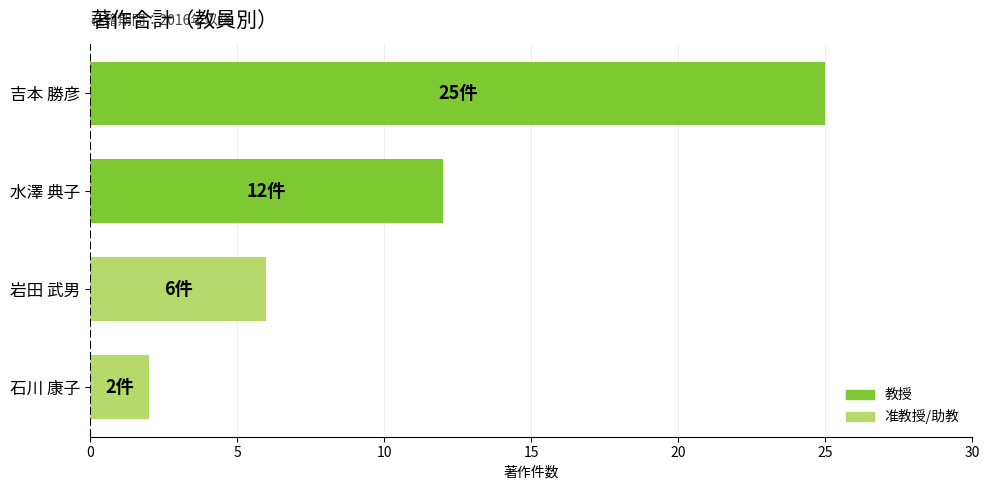

How many data points are less than 12?

2